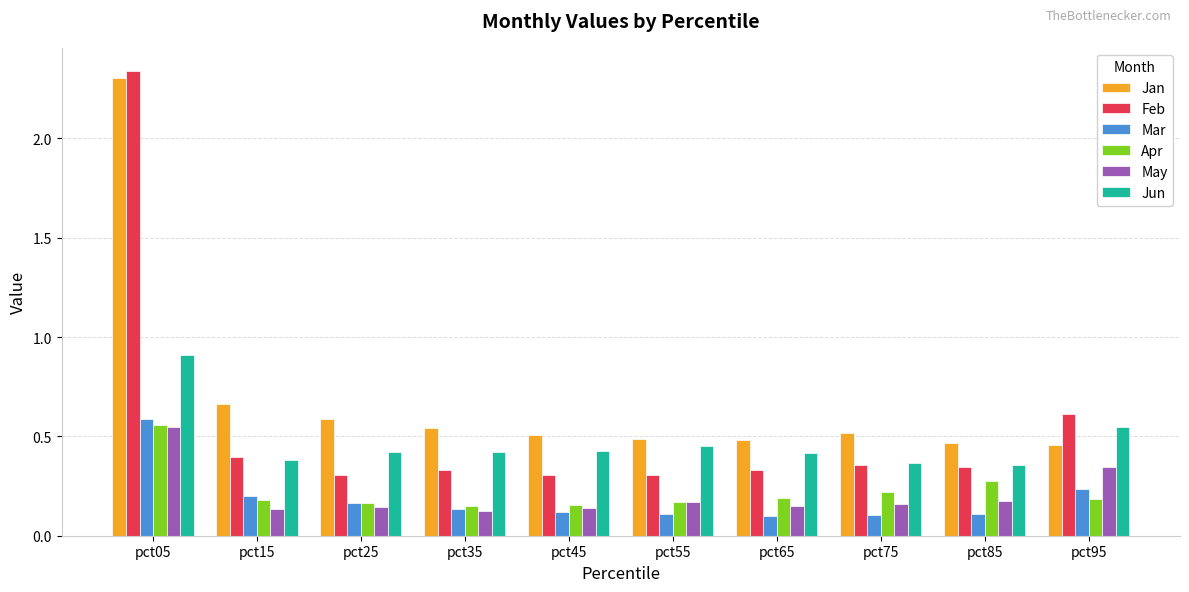

Does the chart contain any negative values?

No